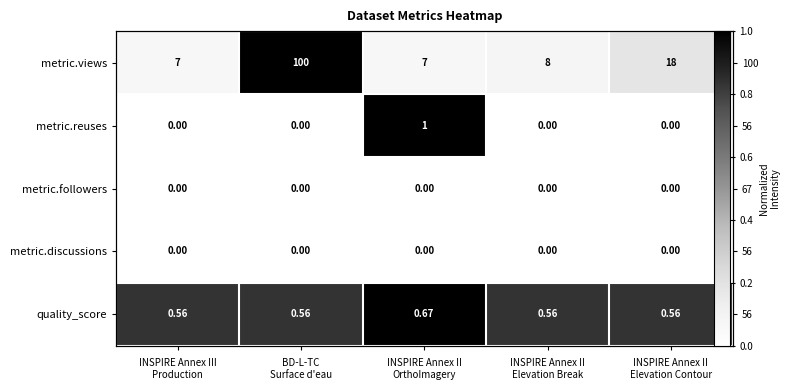

Which category has the lowest value in the metric.reuses series?

INSPIRE Annex III Production